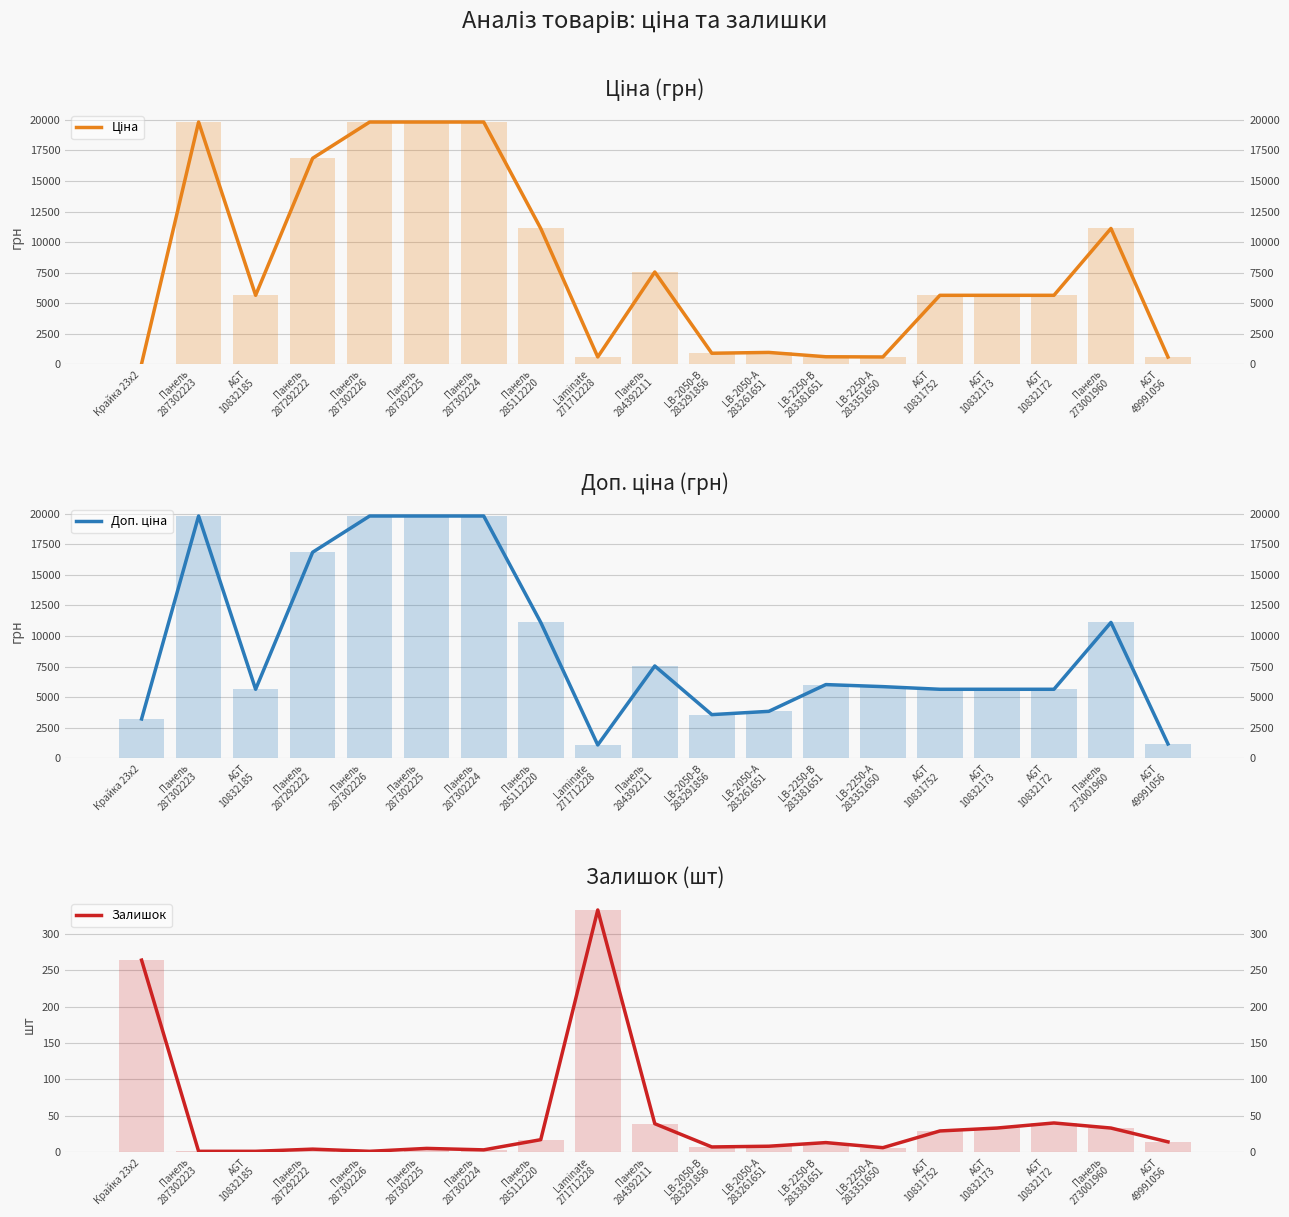

Rank the series at Панель
287302225 from lowest to highest value.

Залишок, Ціна, Доп. ціна